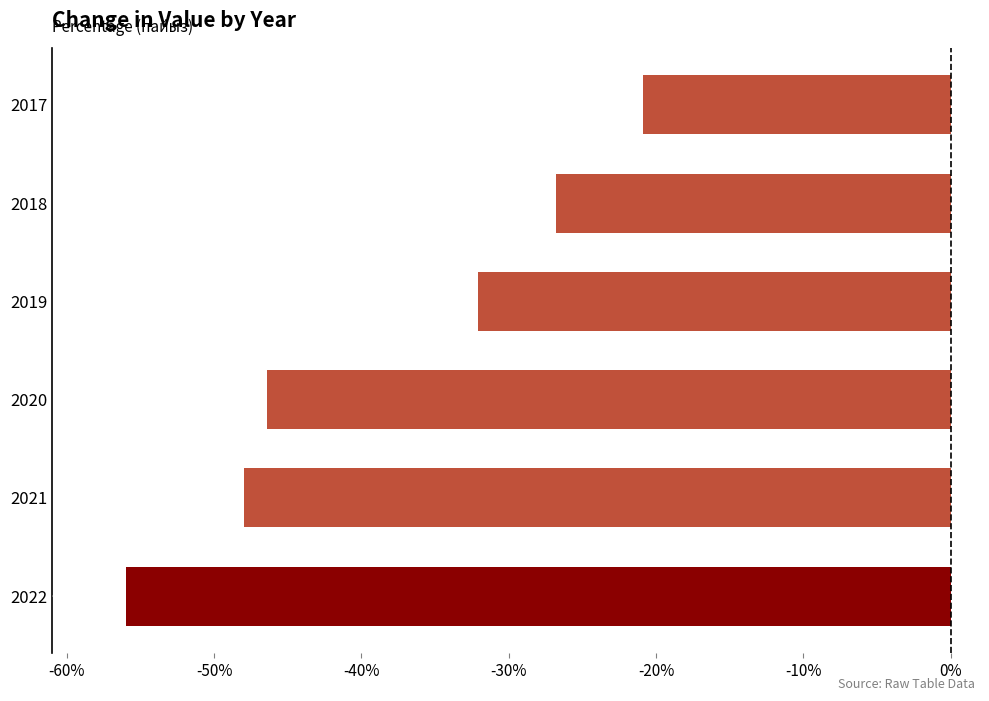

Does the chart contain any negative values?

Yes